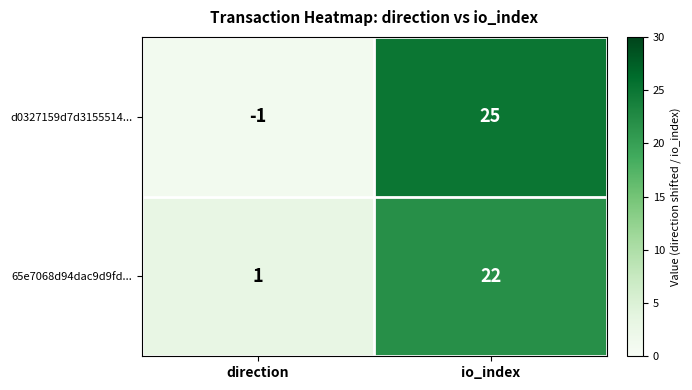

The value of 65e7068d94dac9d9fd... at io_index is 39. True or false?

False